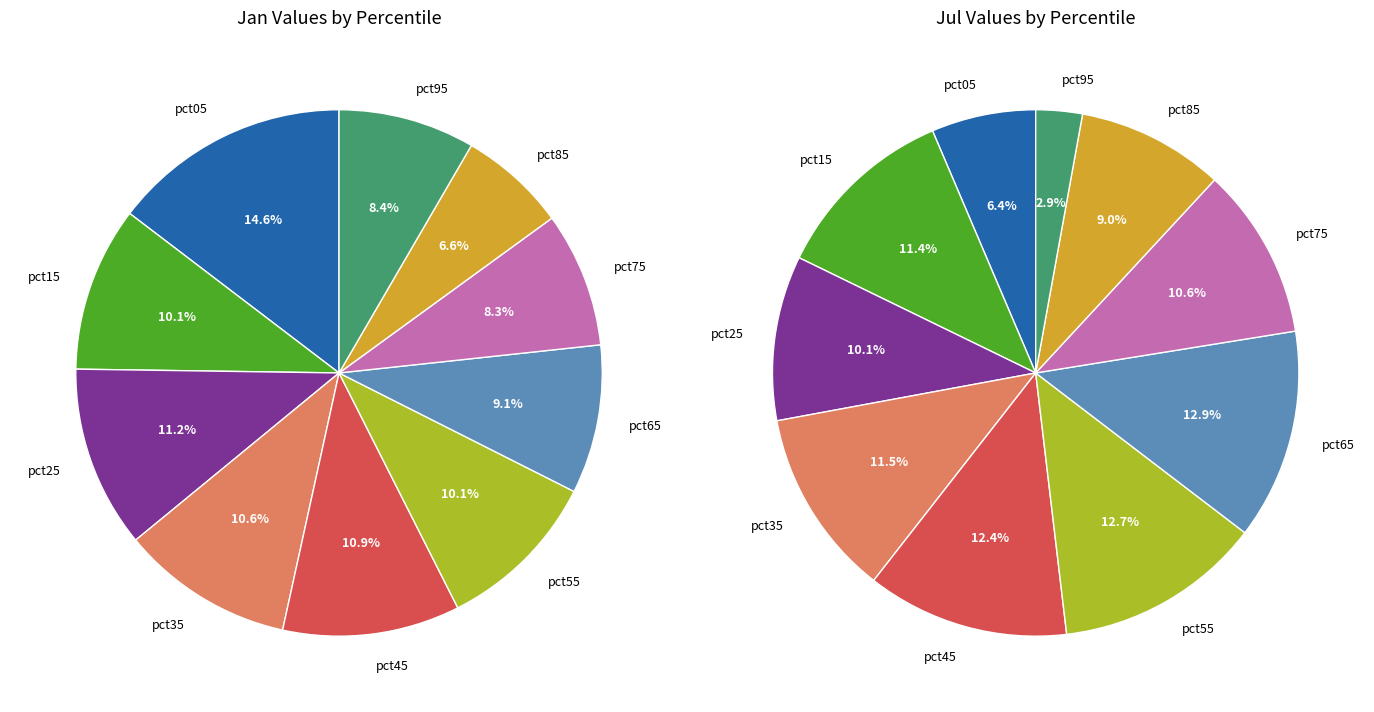

True or false: 6 accounts for 9% of the total.

True